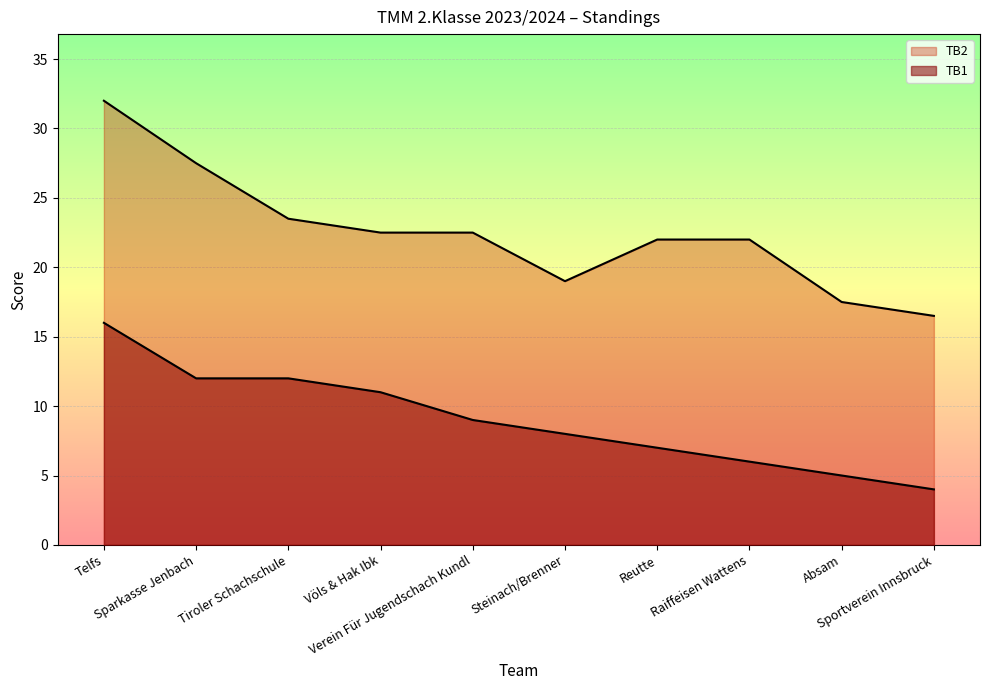

Reading left to right, list all the values displayed in this chart.

TB1: 16.0	12.0	12.0	11.0	9.0	8.0	7.0	6.0	5.0	4.0
TB2: 32.0	27.5	23.5	22.5	22.5	19.0	22.0	22.0	17.5	16.5